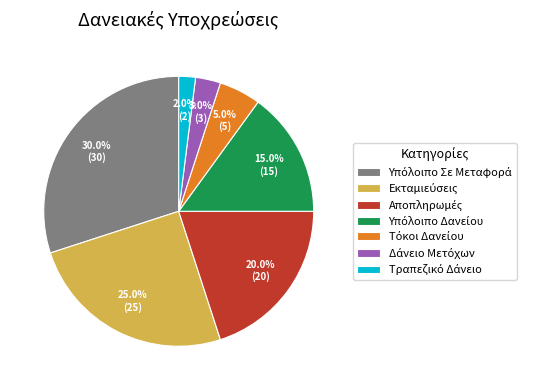

Does any single category account for the majority?

No